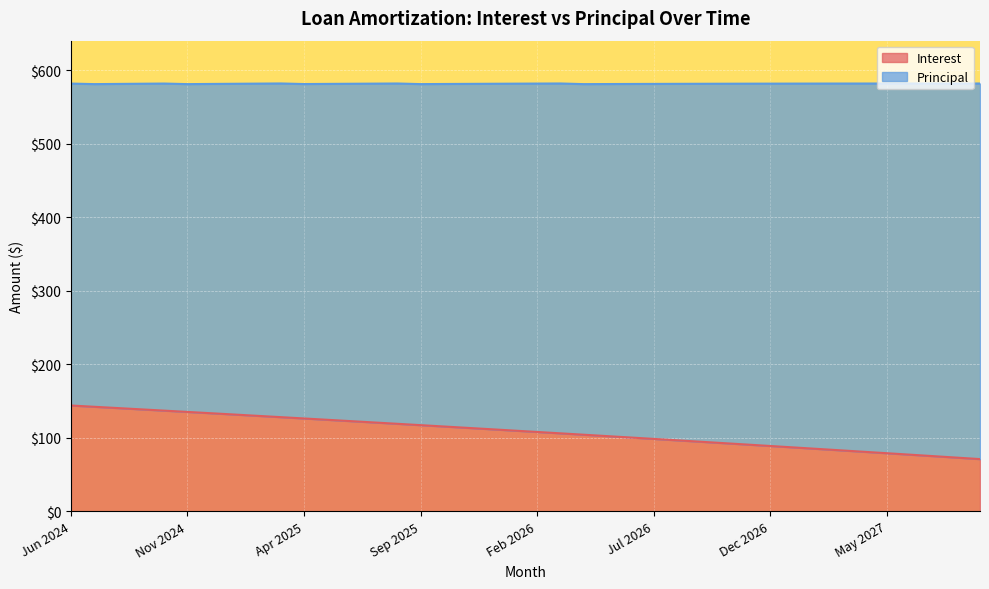

True or false: Interest has a value of 183.5 at Sep 2025.

False